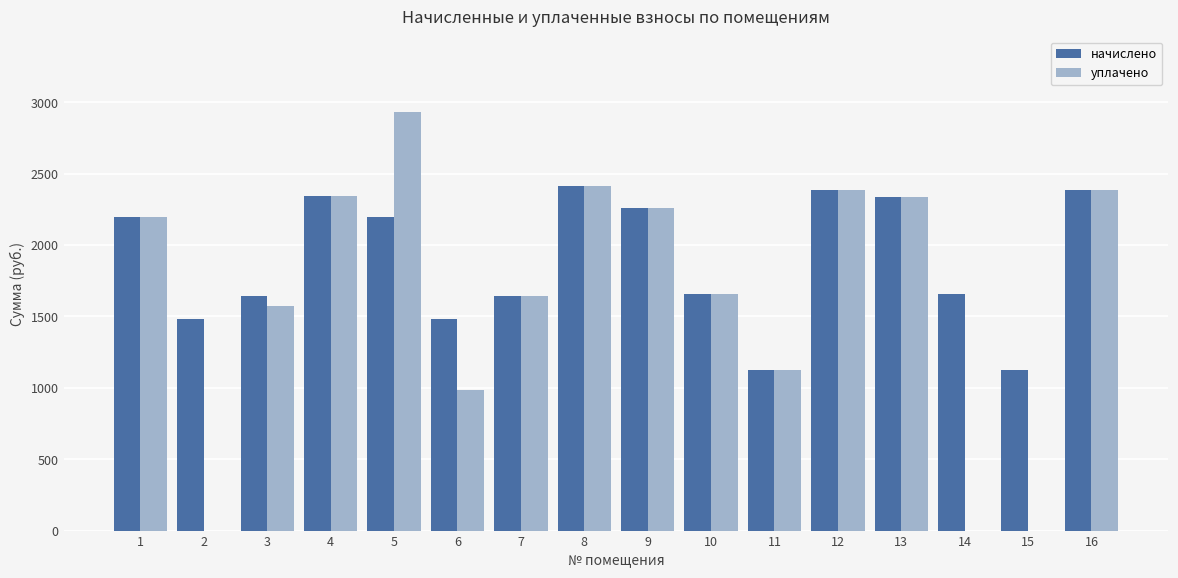

Is the value of уплачено at 7 greater than the value of начислено at 8?

No